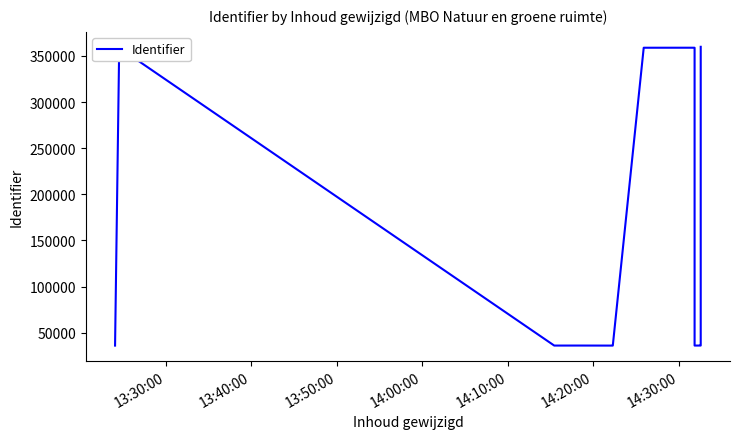

What is the maximum value shown in the chart?

359845